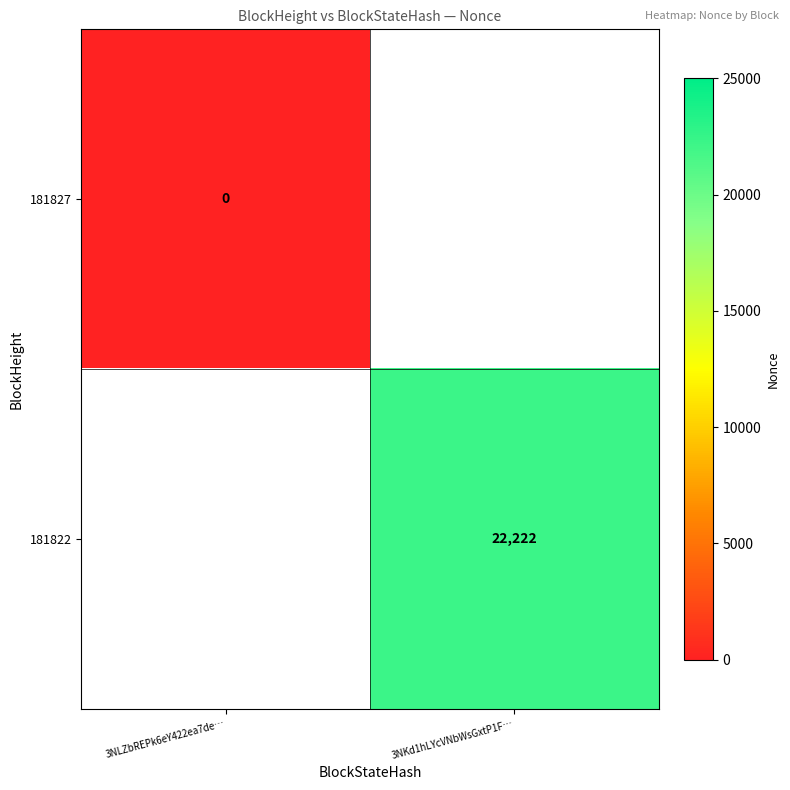

The value of 181822 at 3NKd1hLYcVNbWsGxtP1F… is 22222. True or false?

True